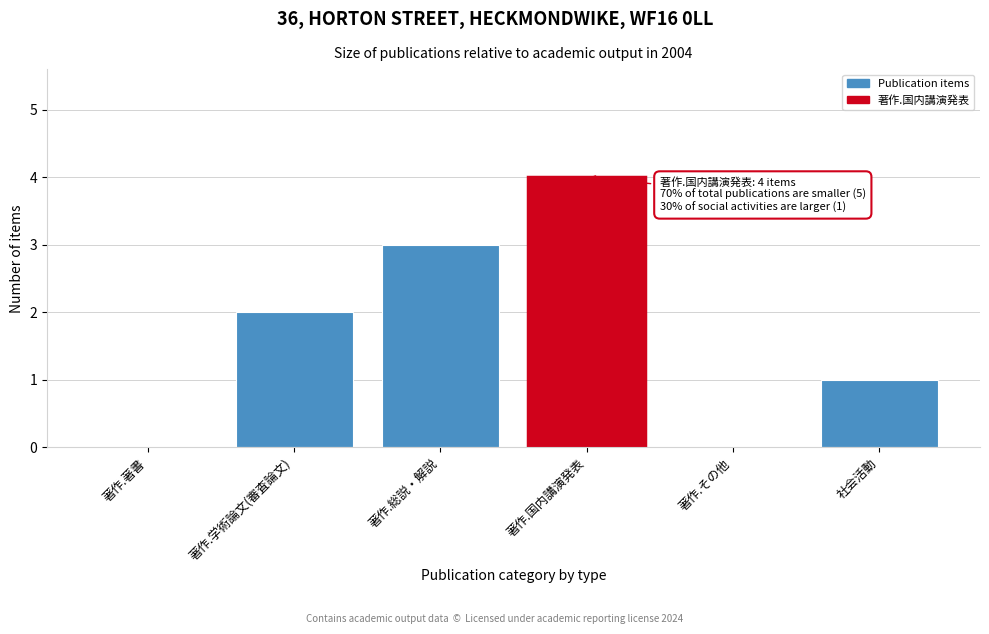

Reading right to left, what are all the values shown in this chart?

社会活動=1	著作.その他=0	著作.国内講演発表=4	著作.総説・解説=3	著作.学術論文(審査論文)=2	著作.著書=0